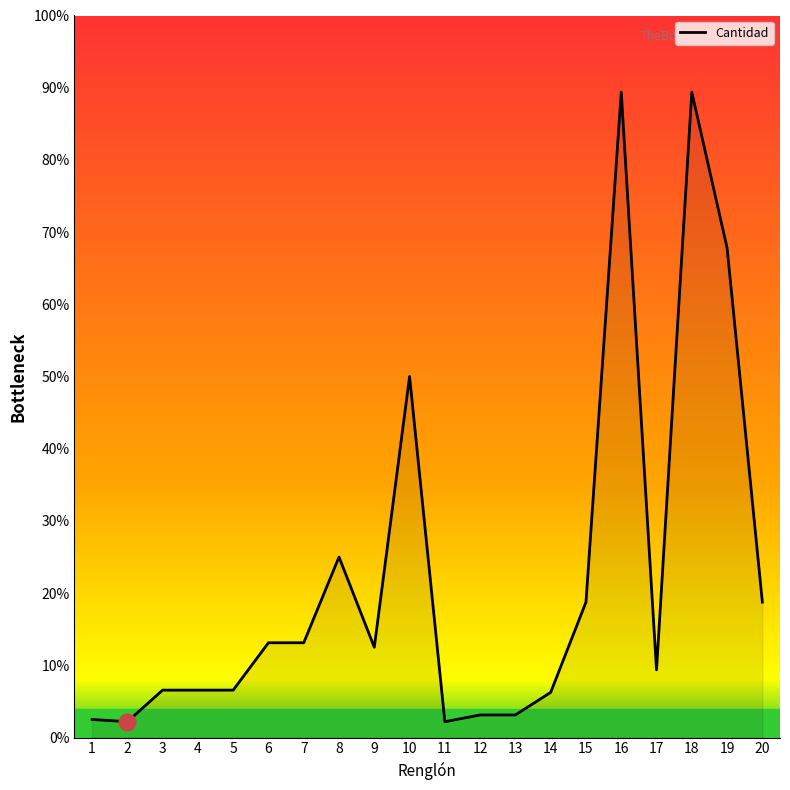

Between 8 and 2, which is larger?

8